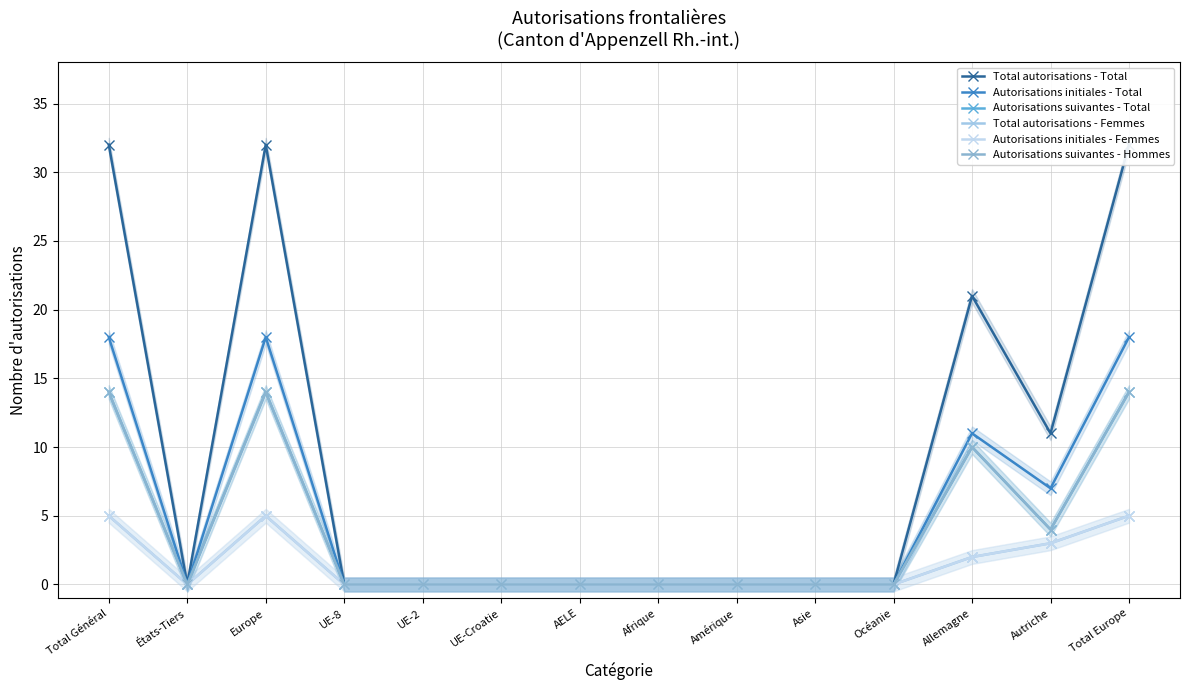

The Autorisations initiales - Total series shows 0 at États-Tiers. True or false?

True